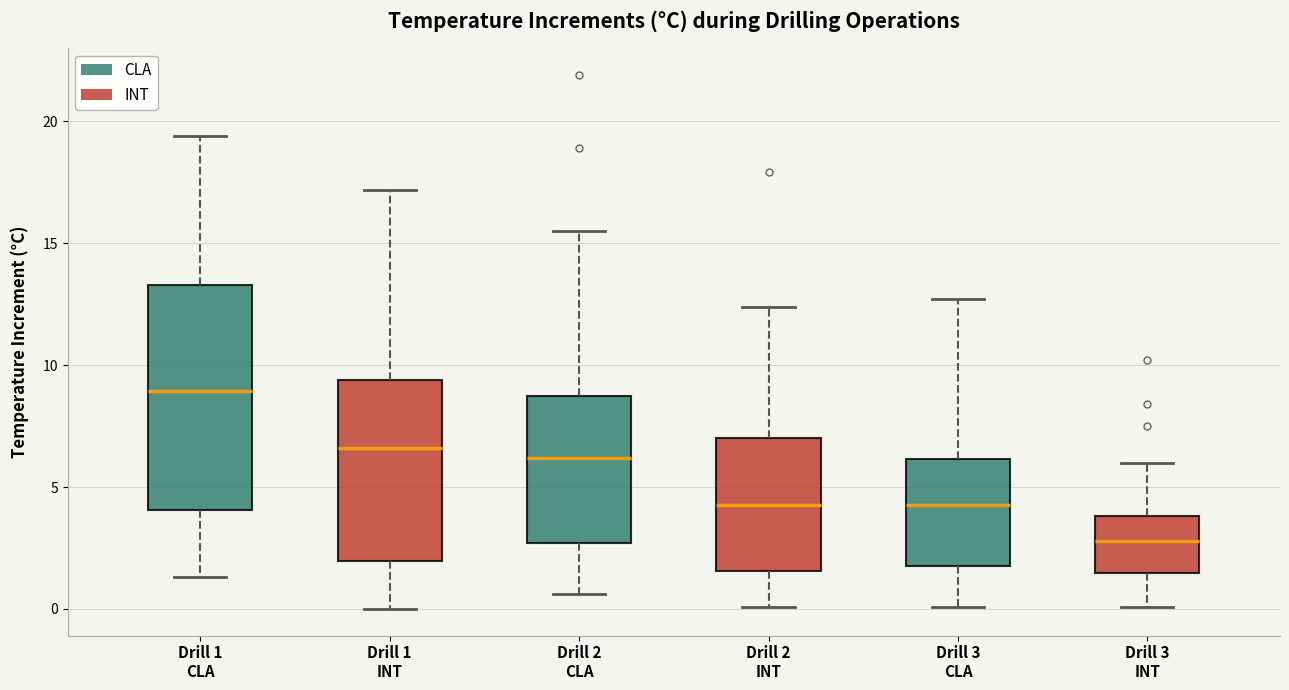

Which box is the tallest, from its lower edge to its upper edge?

Drill 1 CLA